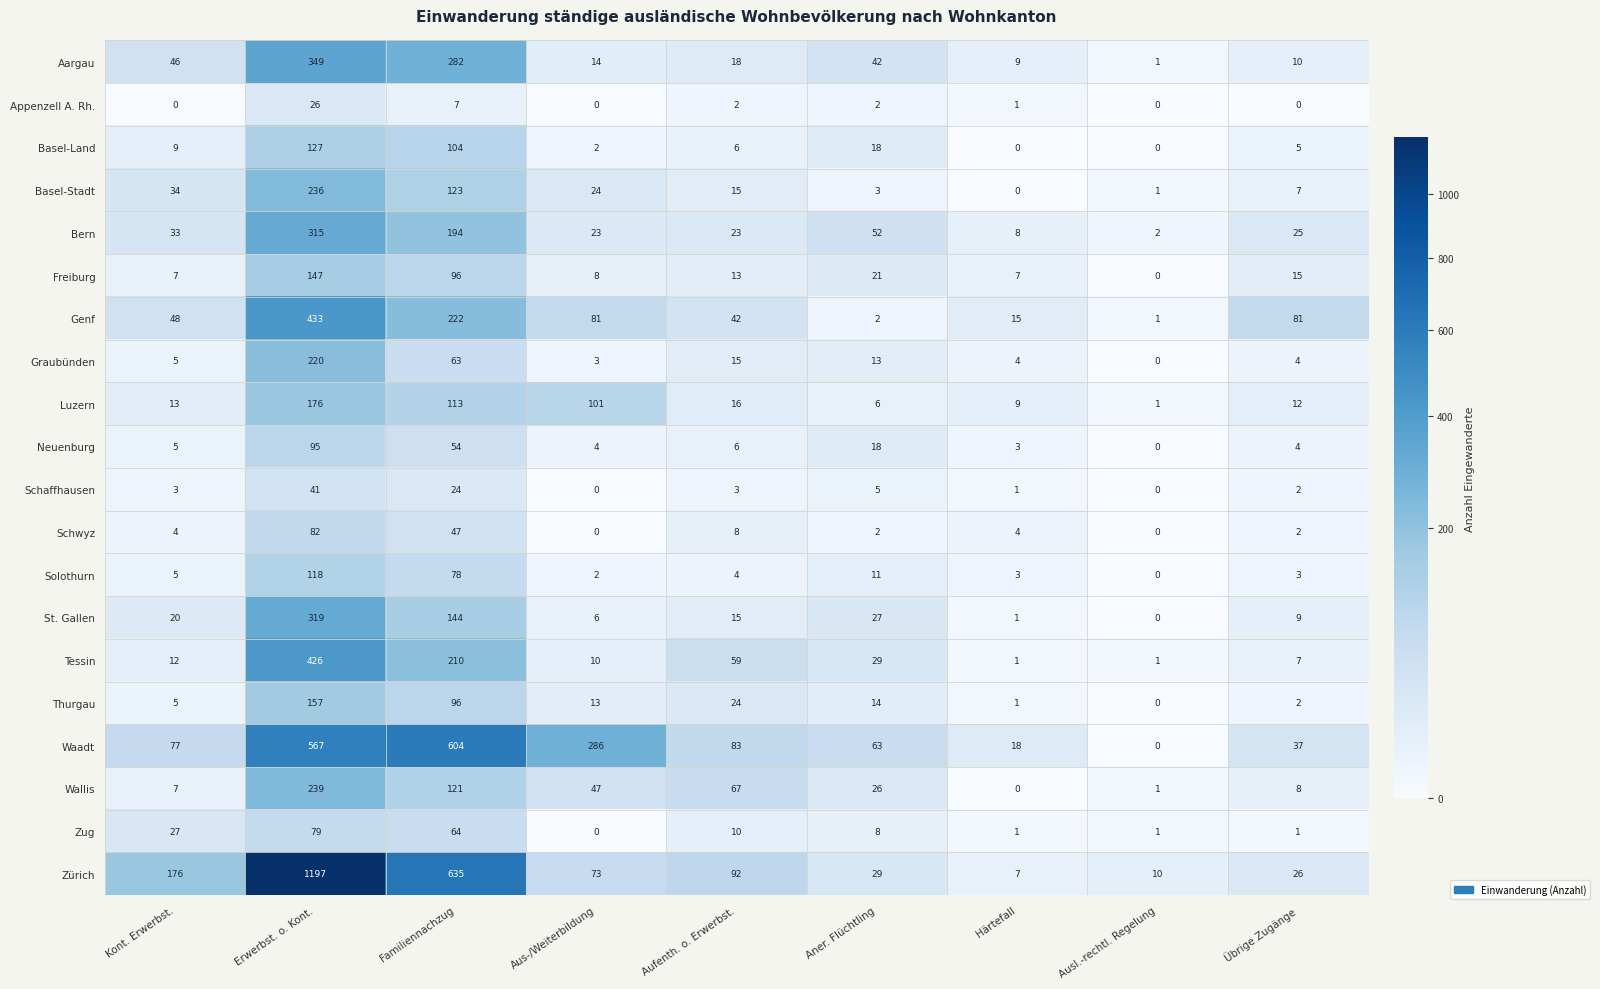

Count the number of categories in the chart.

9